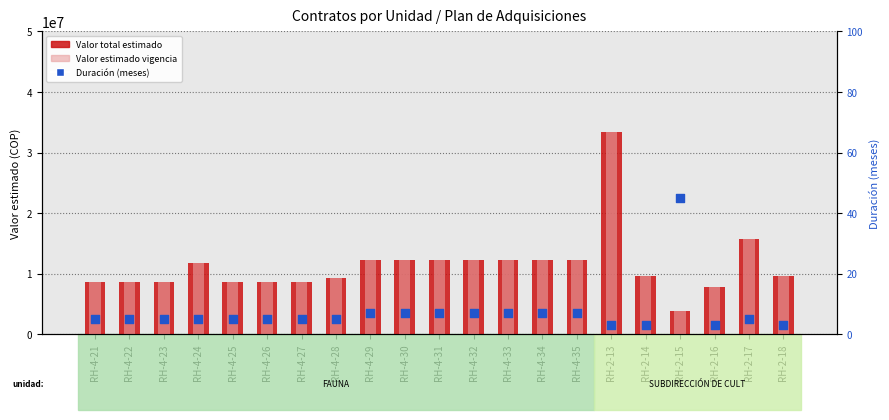

Which series contains the highest Y value?

Valor total estimado